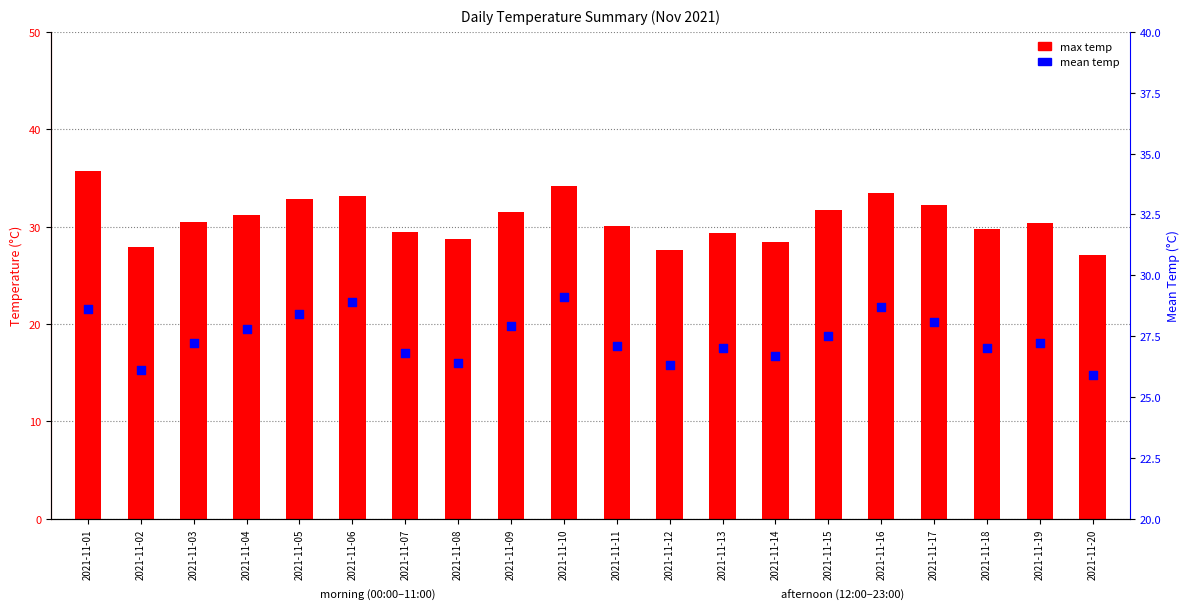

At which category is the sum across all series the highest?

2021-11-01